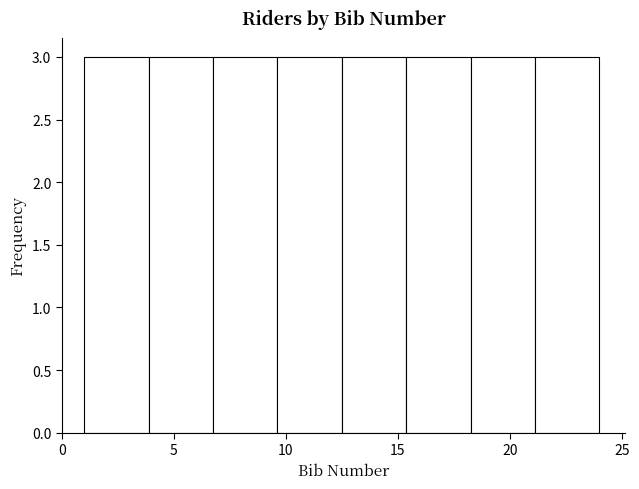

Reading left to right, transcribe this chart: for each bar, give the range it covers on the x-axis and its height. Neither the bar edges nor the heights are printed on the chart, so give them approximately, as read against the axes.

1.0 to 4.0: 3
4.0 to 7.0: 3
7.0 to 9.5: 3
9.5 to 12.5: 3
12.5 to 15.5: 3
15.5 to 18.5: 3
18.5 to 21.0: 3
21.0 to 24.0: 3